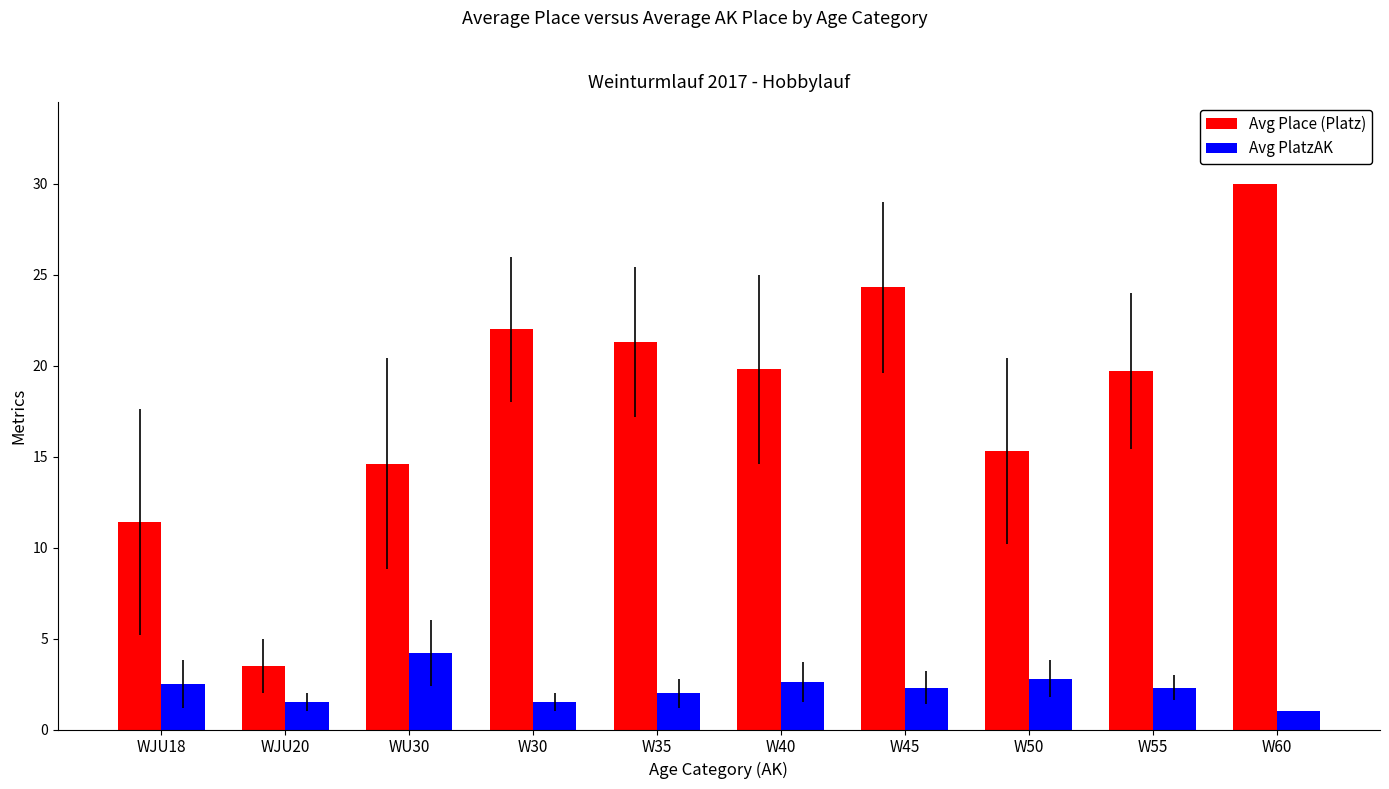

How many series are shown in this chart?

2